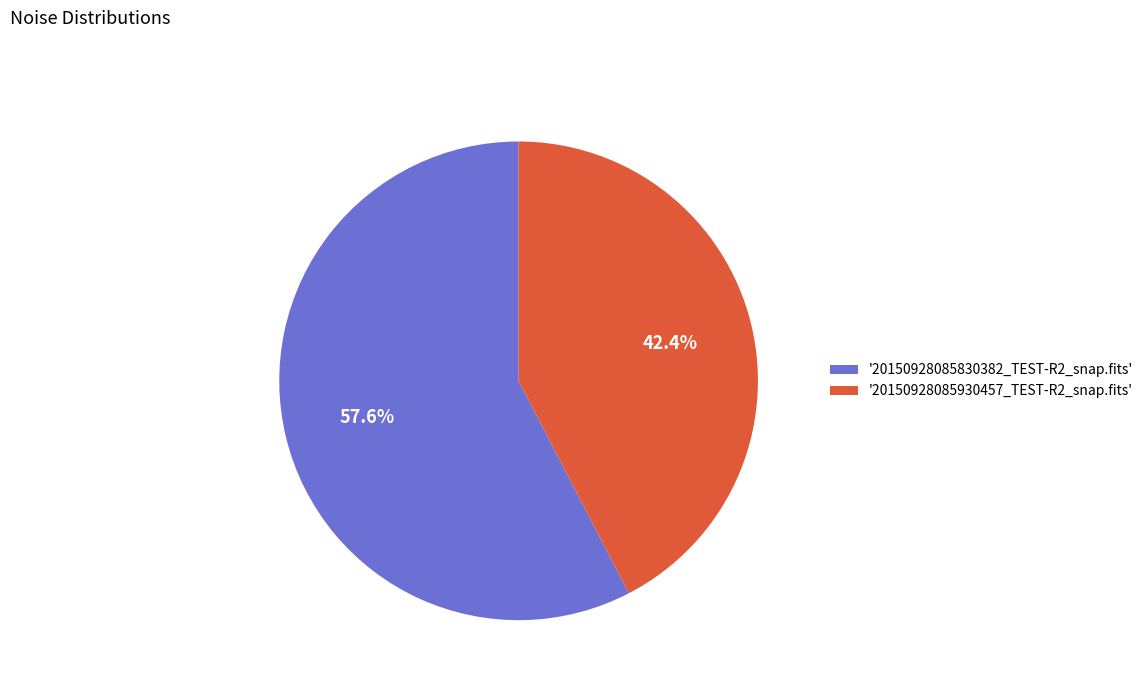

Which category accounts for the majority?

'20150928085830382_TEST-R2_snap.fits'